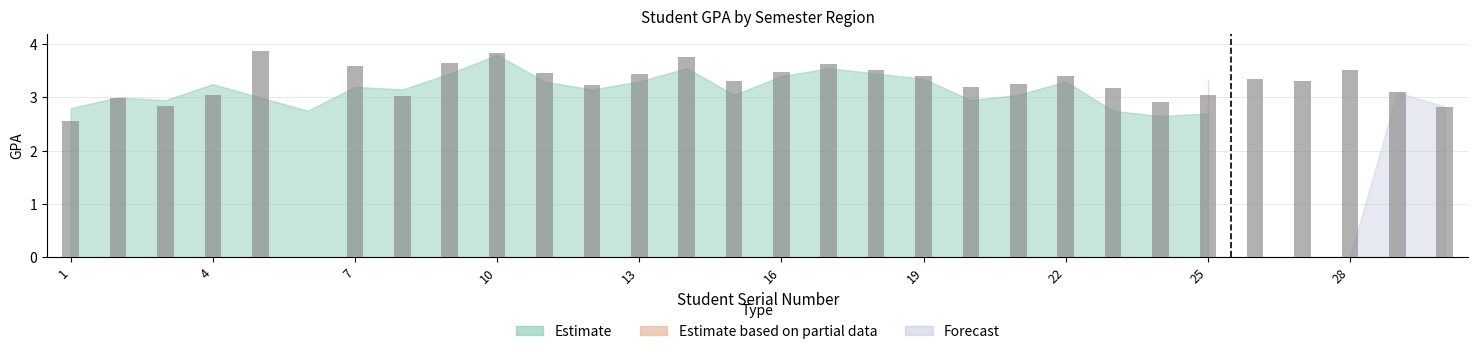

What is the sum of all values?

95.7